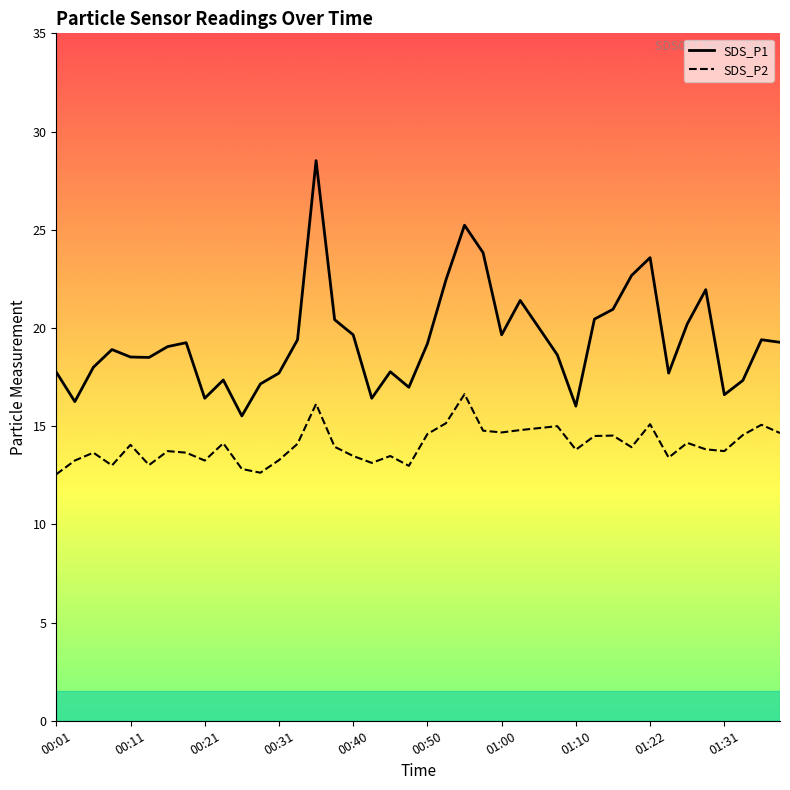

Is it true that SDS_P2 equals 13.5 at 00:45?

True